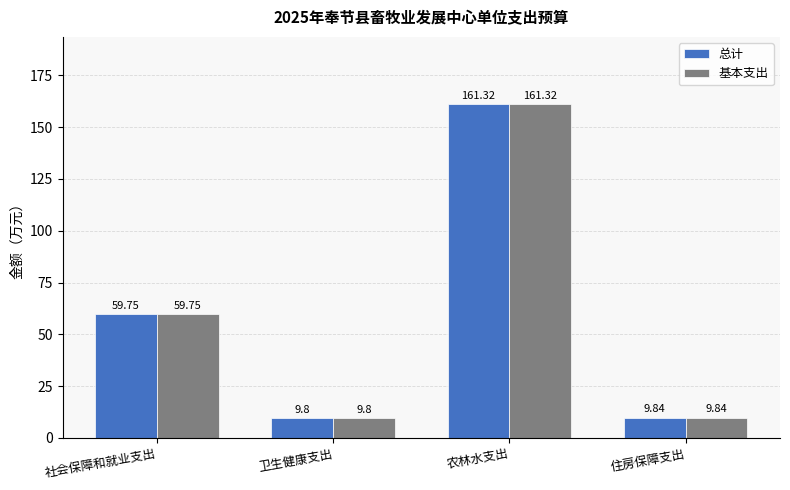

The value of 基本支出 at 卫生健康支出 is 9.8. True or false?

True